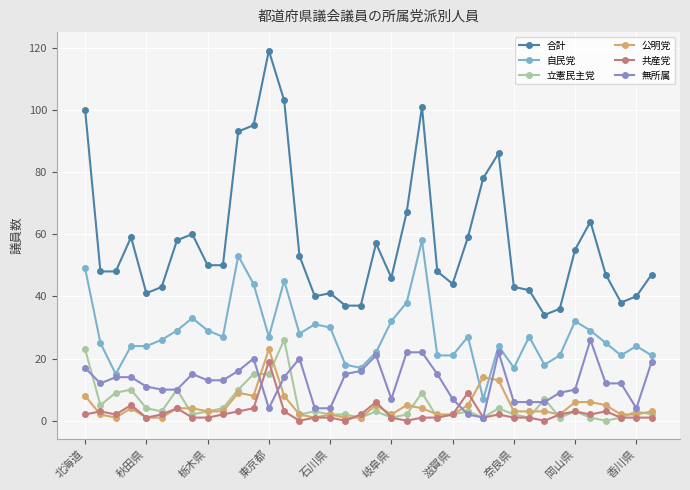

True or false: 公明党 and 合計 cross at least once.

False